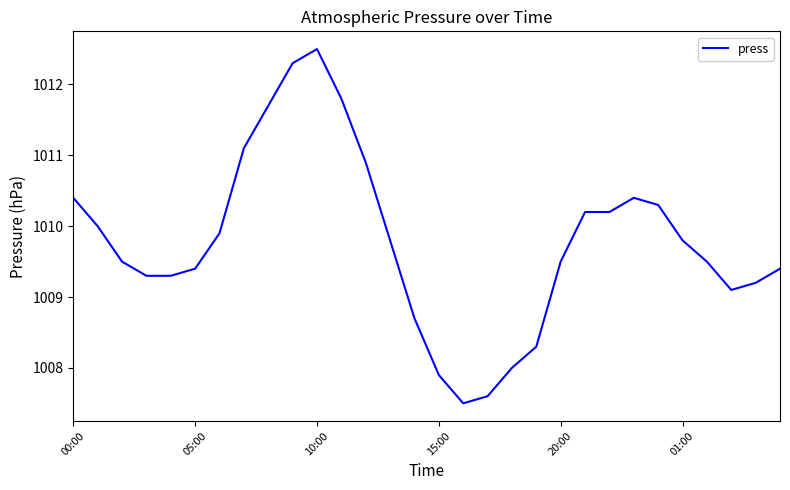

What is the average value?

1009.8